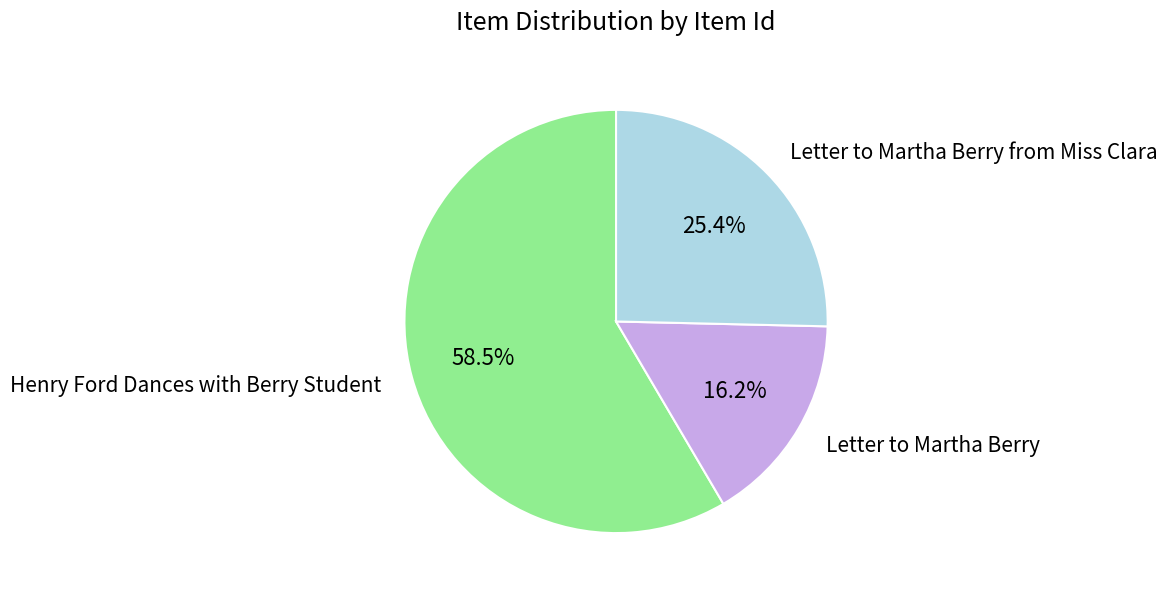

Is there any slice that represents more than half of the pie?

Yes